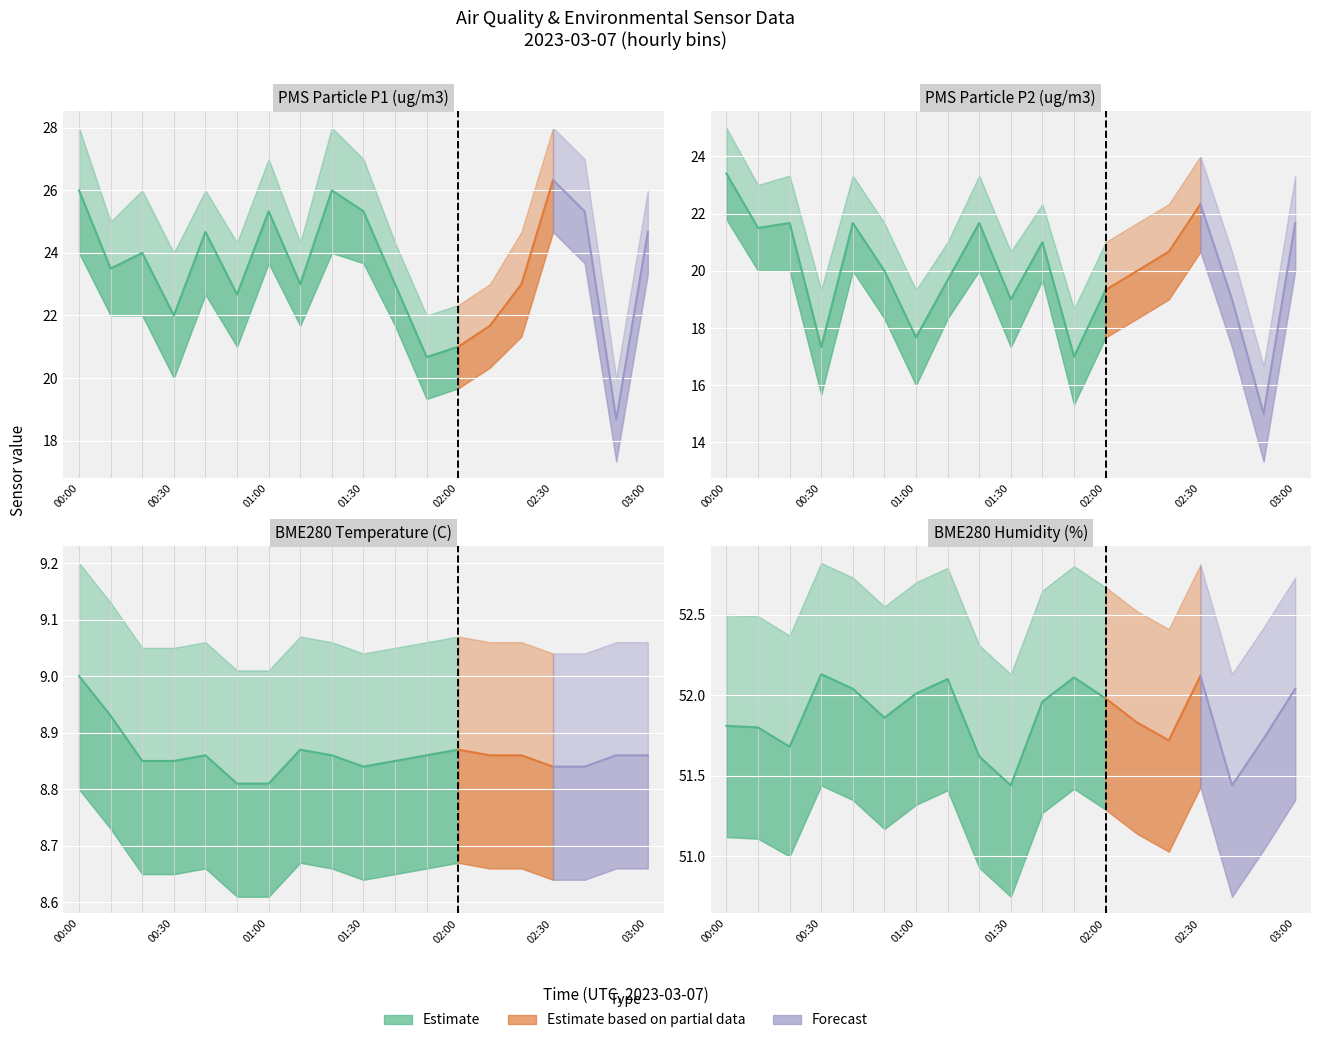

Reading left to right, list all the values displayed in this chart.

PMS_P1: 26.0	23.5	24.0	22.0	24.7	22.7	25.3	23.0	26.0	25.3	23.0	20.7	21.0	21.7	23.0	26.3	25.3	18.7	24.7
PMS_P2: 23.4	21.5	21.7	17.3	21.7	20.0	17.7	19.7	21.7	19.0	21.0	17.0	19.3	20.0	20.7	22.3	19.0	15.0	21.7
BME280_temp: 9.0	8.9	8.8	8.8	8.9	8.8	8.8	8.9	8.9	8.8	8.8	8.9	8.9	8.9	8.9	8.8	8.8	8.9	8.9
BME280_hum: 51.8	51.8	51.7	52.1	52.0	51.9	52.0	52.1	51.6	51.4	52.0	52.1	52.0	51.8	51.7	52.1	51.4	51.7	52.0